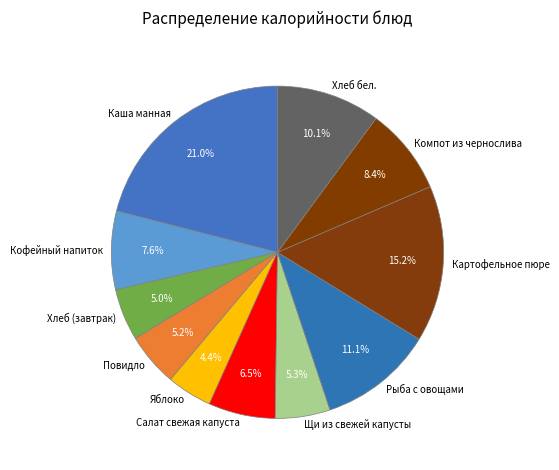

Does Каша манная represent more than half of the total?

No